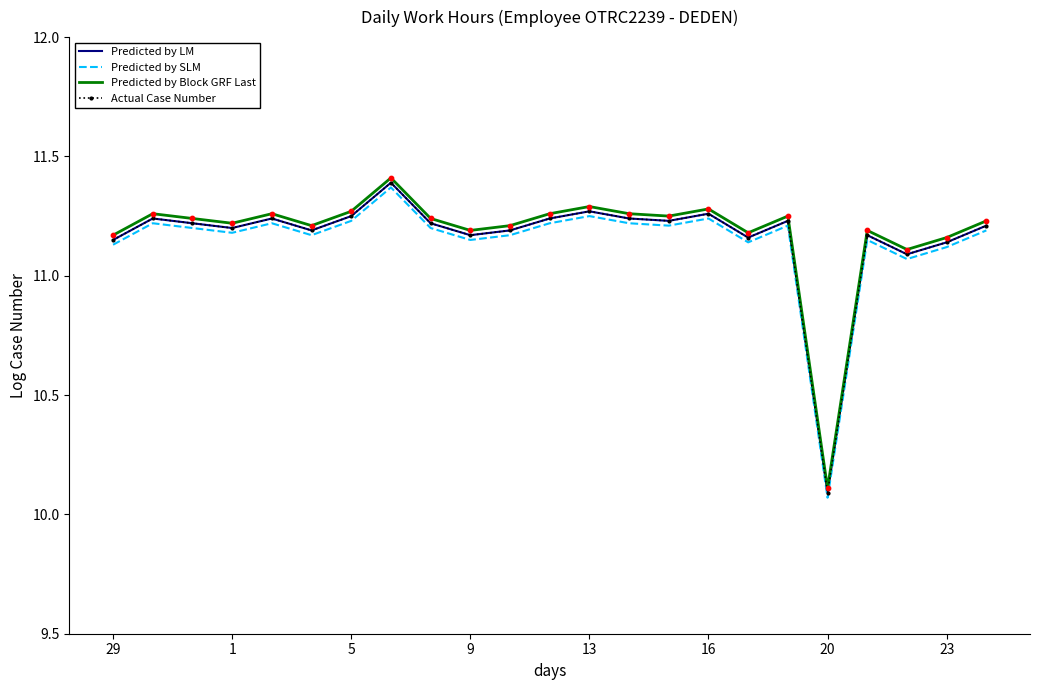

At how many categories does at least one series exceed 10?

23